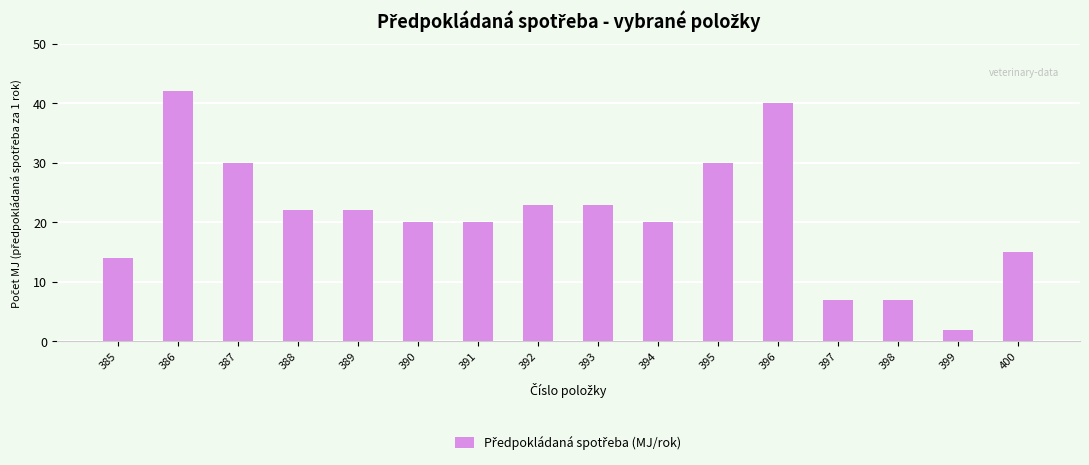

Reading left to right, list all the values displayed in this chart.

385=14	386=42	387=30	388=22	389=22	390=20	391=20	392=23	393=23	394=20	395=30	396=40	397=7	398=7	399=2	400=15